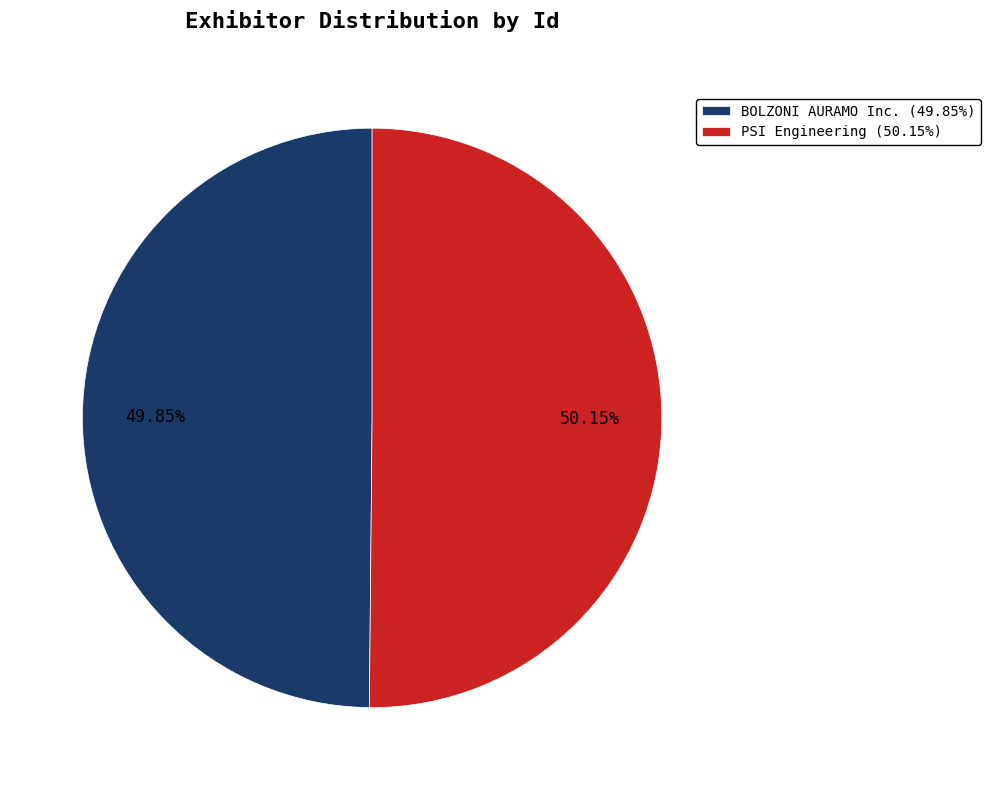

How many segments does this pie chart have?

2